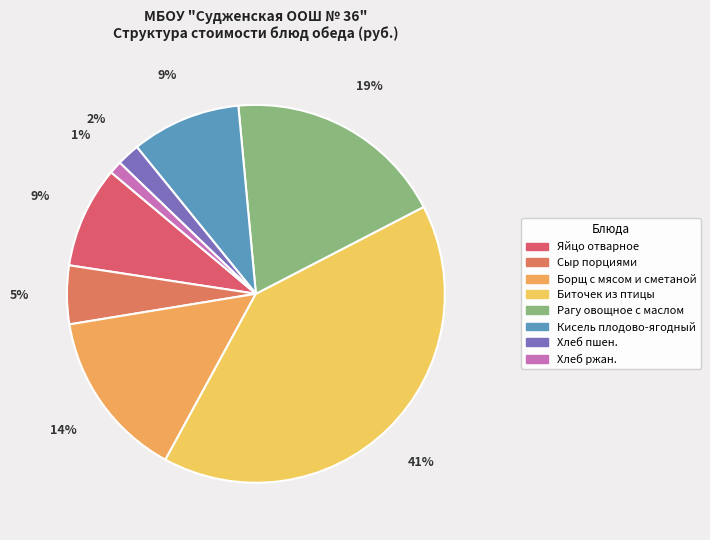

What is the change in value from Яйцо отварное to Хлеб пшен.?

-6.2